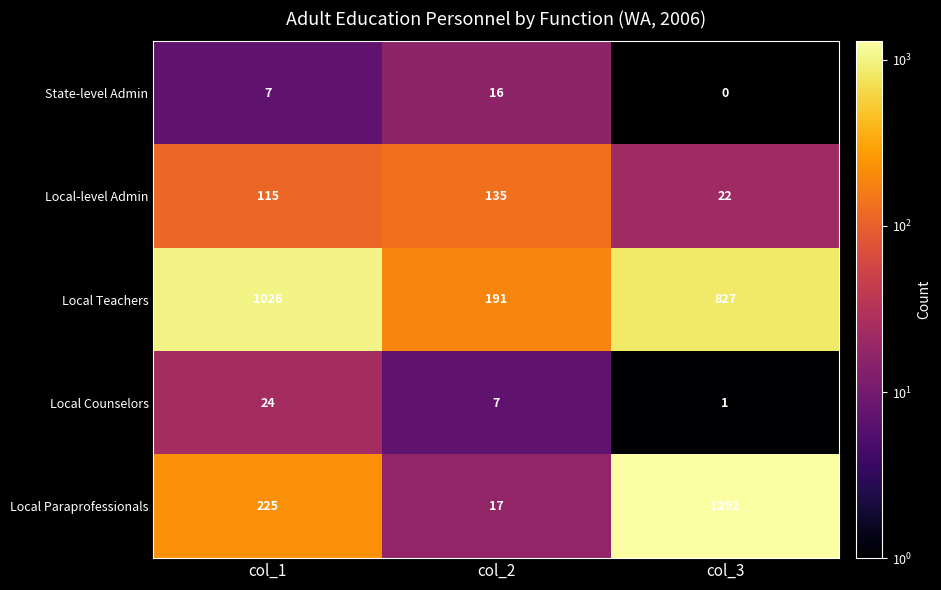

What value does the Local-level Admin series have at col_2, to the nearest 5?

135